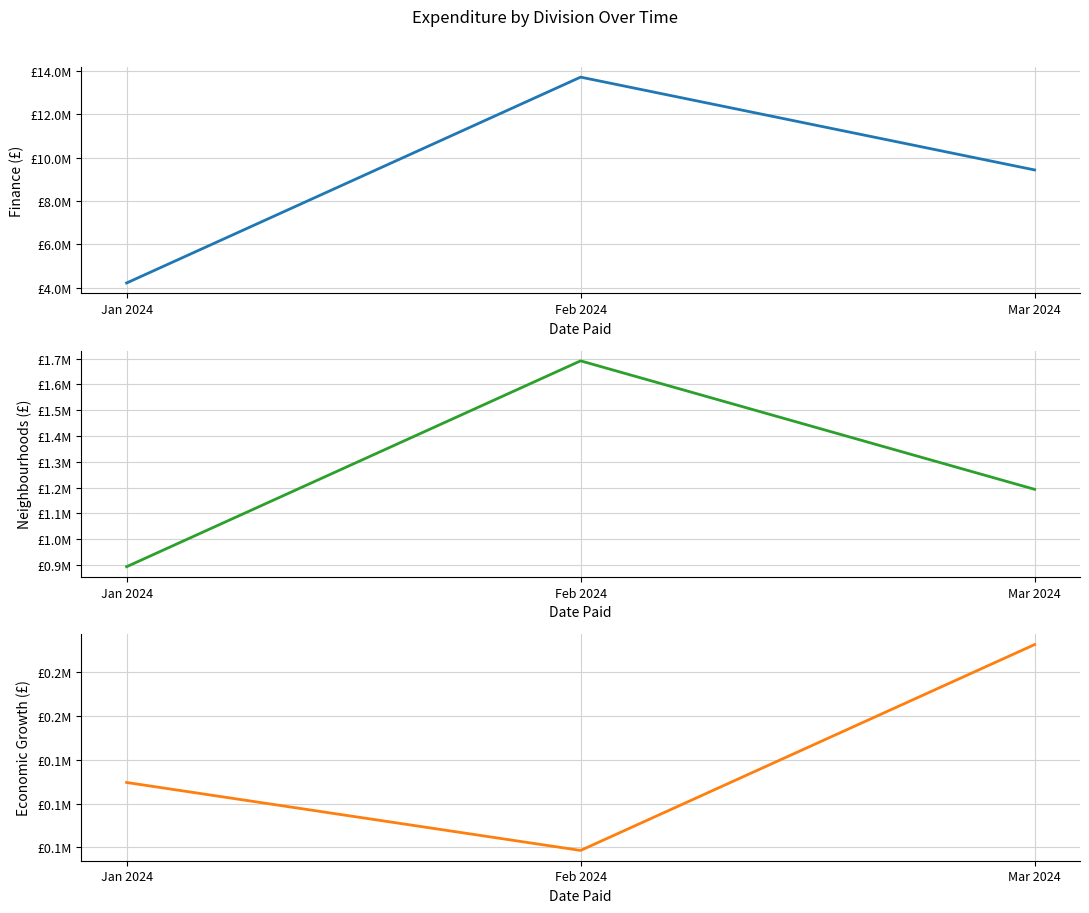

How many categories are shown in the chart?

3